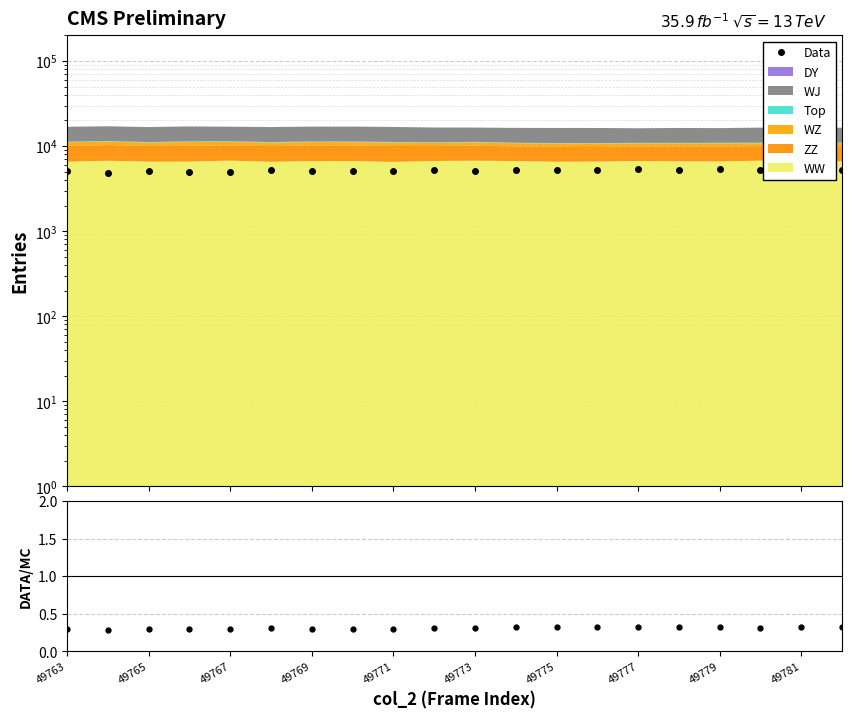

What is the approximate value at 49775, to the nearest 100?

5200